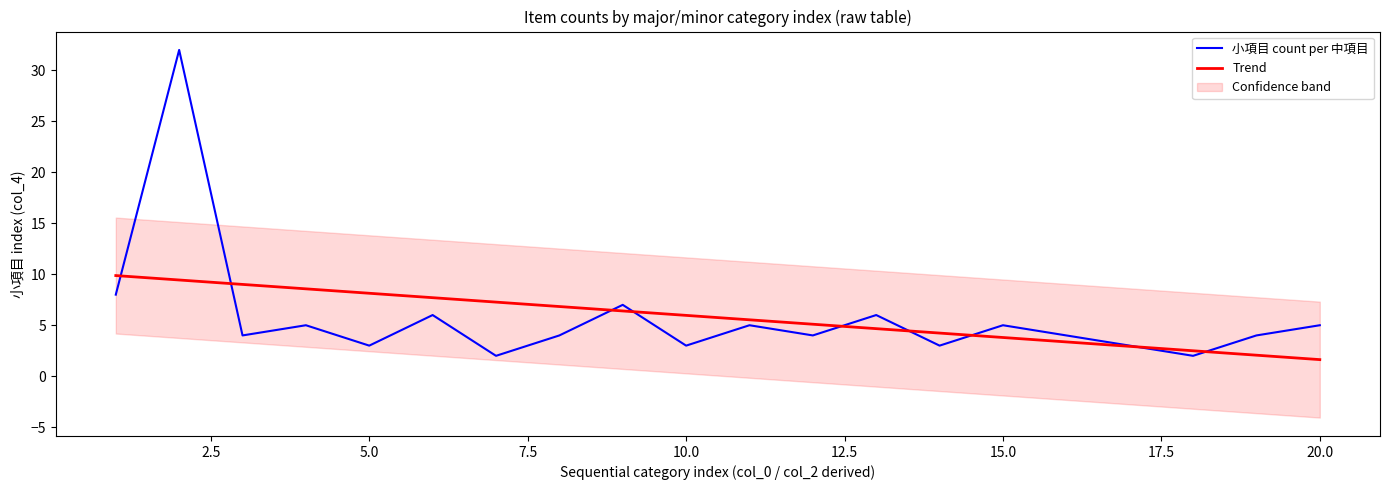

The value of 小項目 count per 中項目 at 15.0 is 5.0. True or false?

True